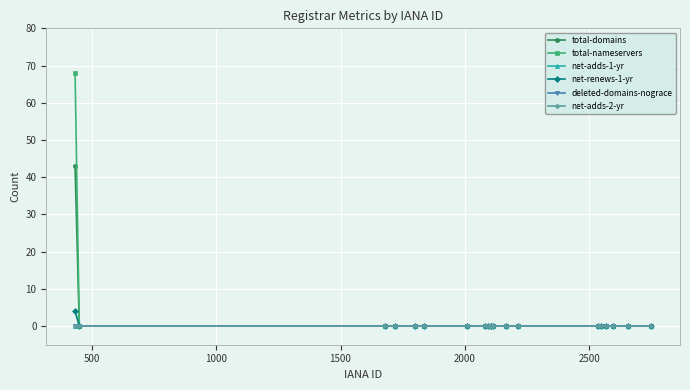

Does the chart have visible grid lines?

Yes